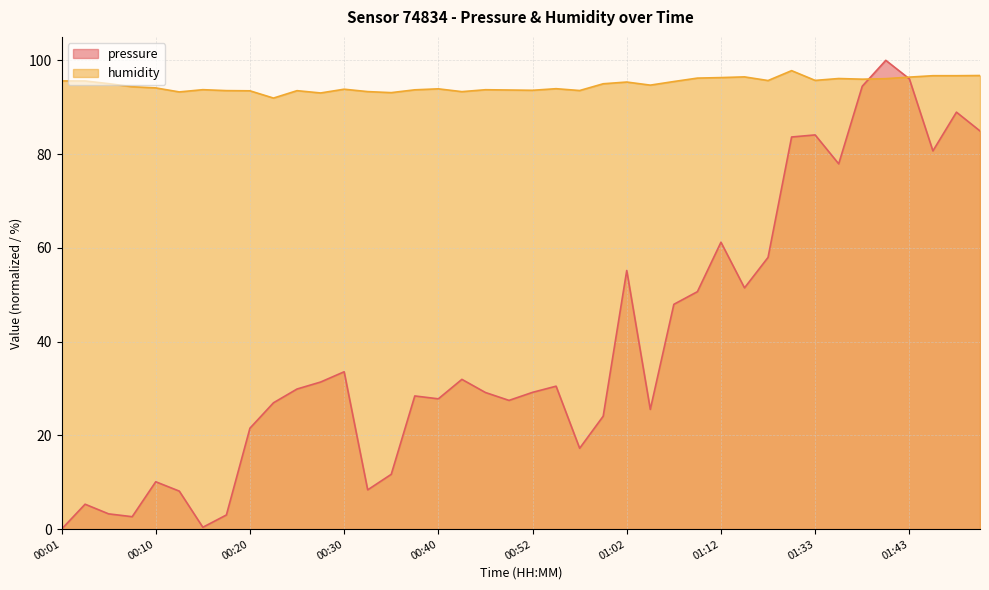

How many times do humidity and pressure cross each other?

2